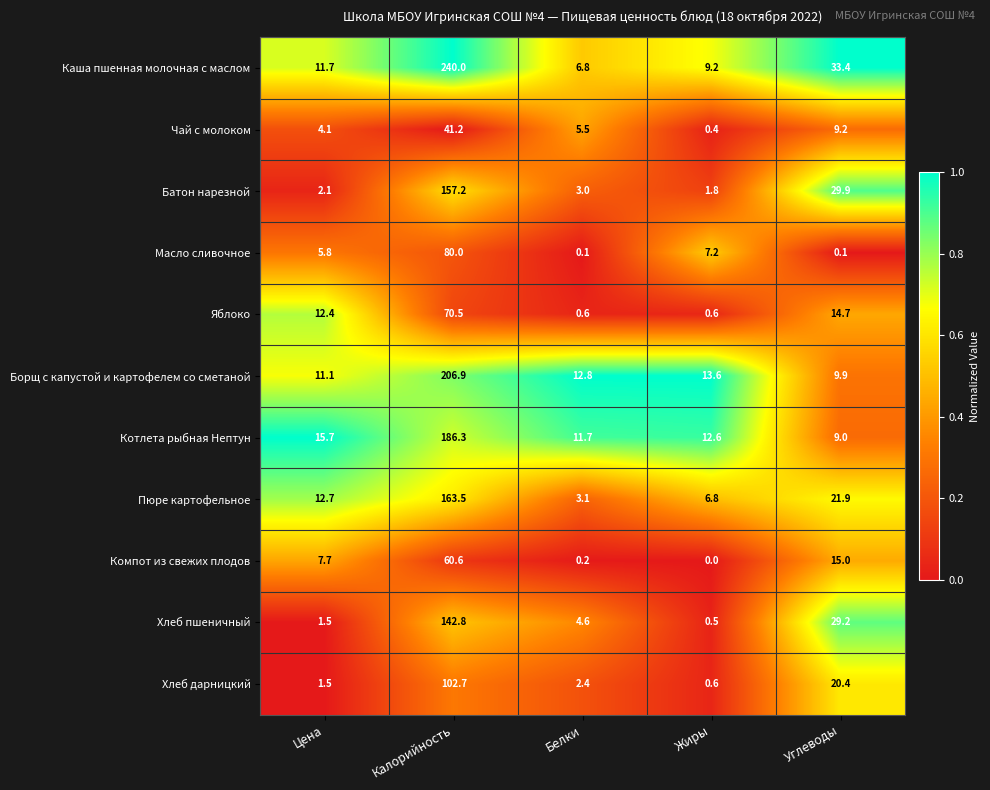

Rank the series by their maximum value, from lowest to highest.

Чай с молоком, Компот из свежих плодов, Яблоко, Масло сливочное, Хлеб дарницкий, Хлеб пшеничный, Батон нарезной, Пюре картофельное, Котлета рыбная Нептун, Борщ с капустой и картофелем со сметаной, Каша пшенная молочная с маслом